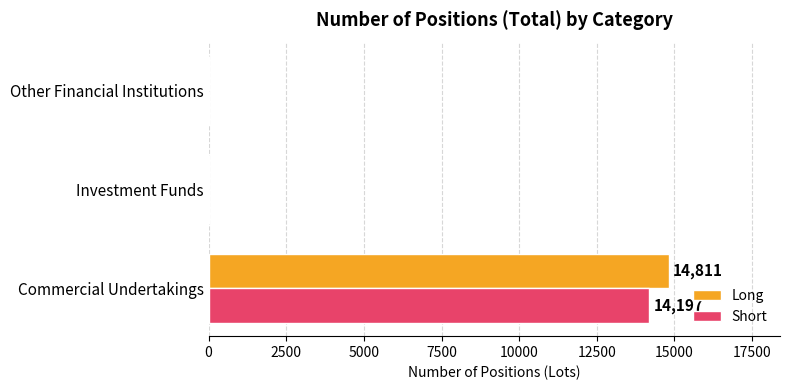

The value of Long at Other Financial Institutions is 0. True or false?

True